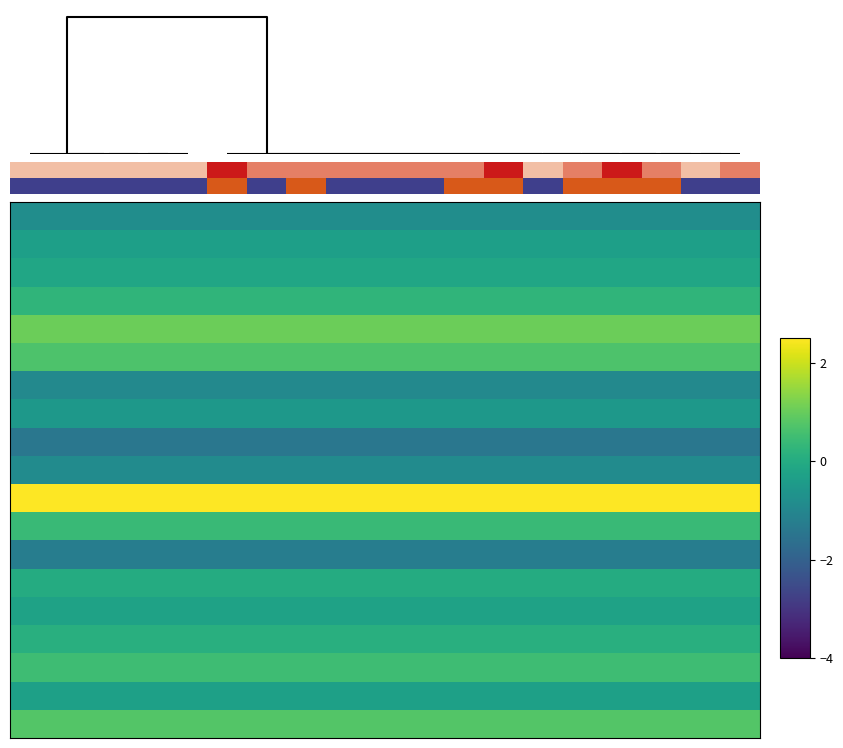

What is the smallest value displayed?

-1.4